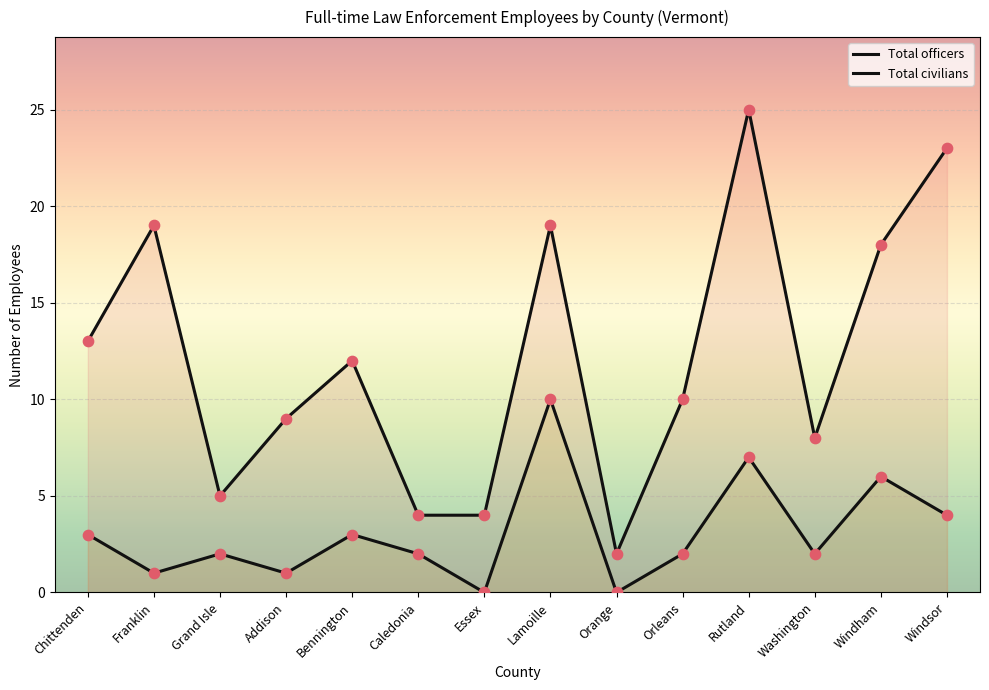

Which series contains the lowest Y value?

Total civilians